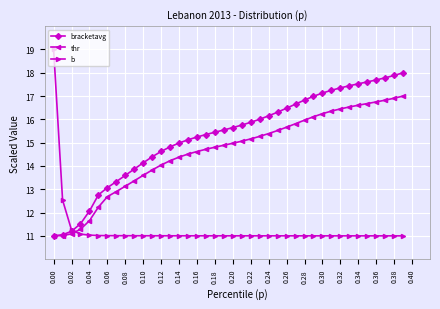

What is the value of the thr point at the 31st from the left?

16.2